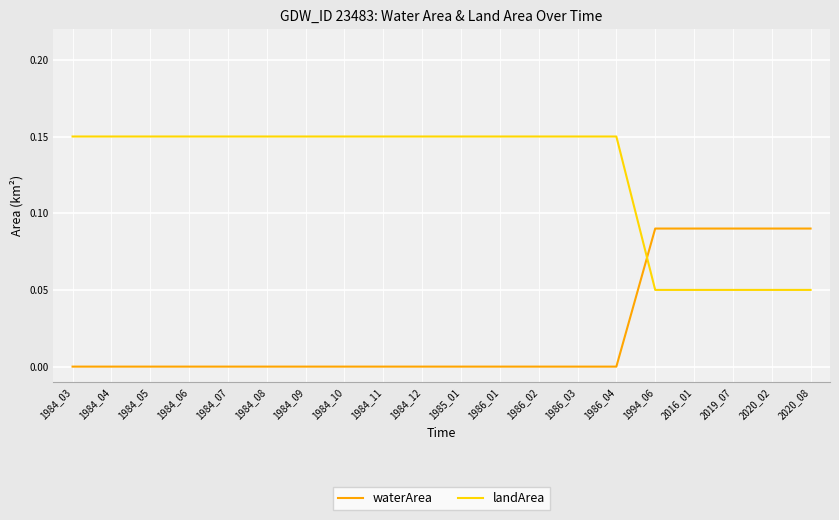

How many times do landArea and waterArea cross each other?

1